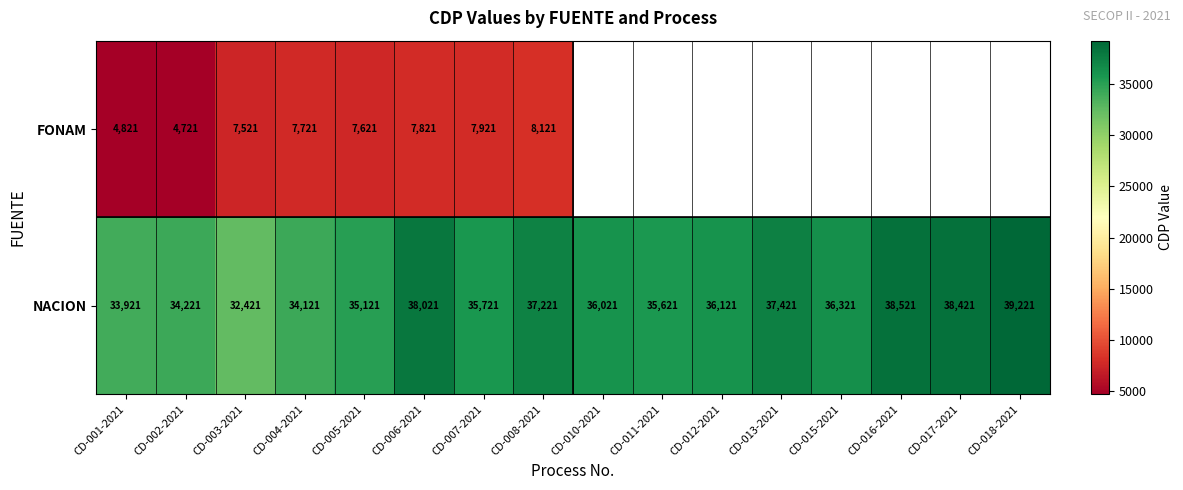

At CD-003-2021, list the series in order from largest to smallest.

NACION, FONAM